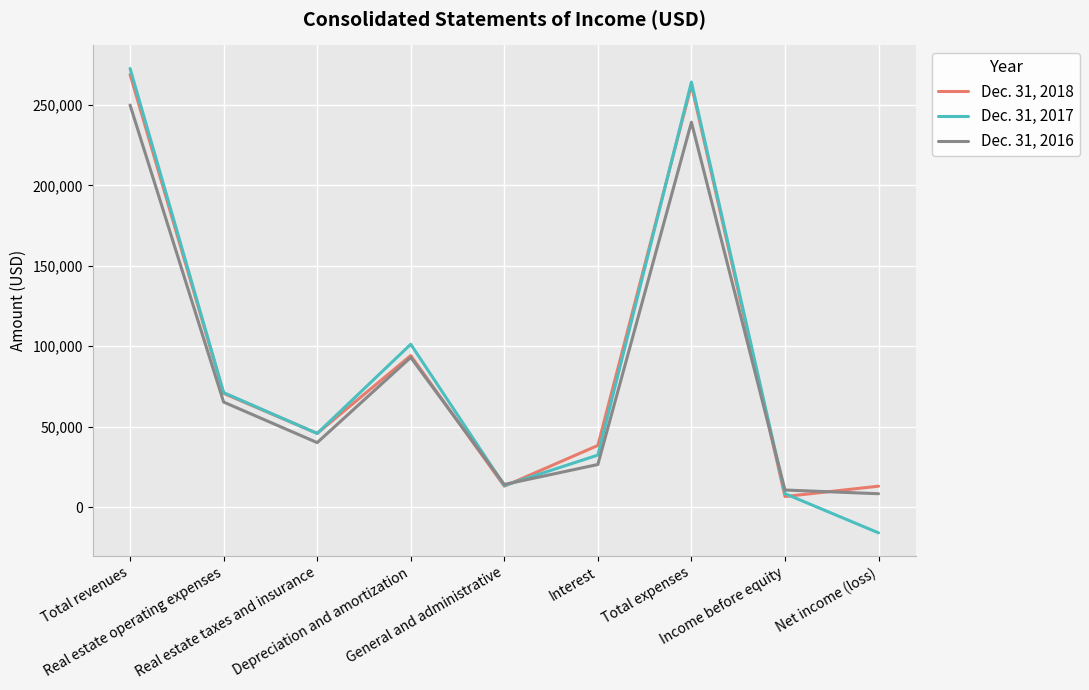

Which series has the widest spread of values?

Dec. 31, 2017